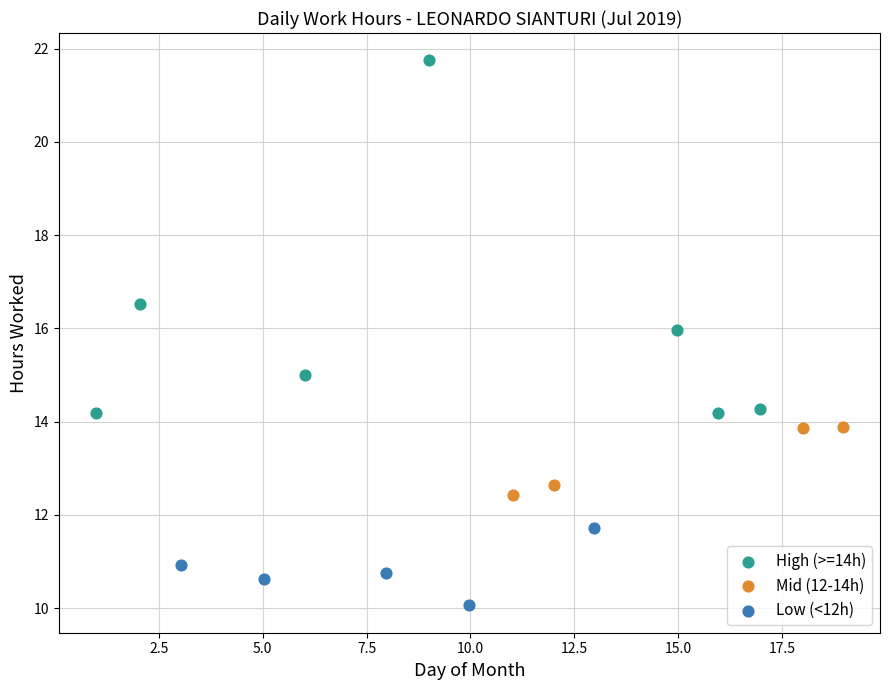

Which series reaches the maximum Y coordinate?

High (>=14h)